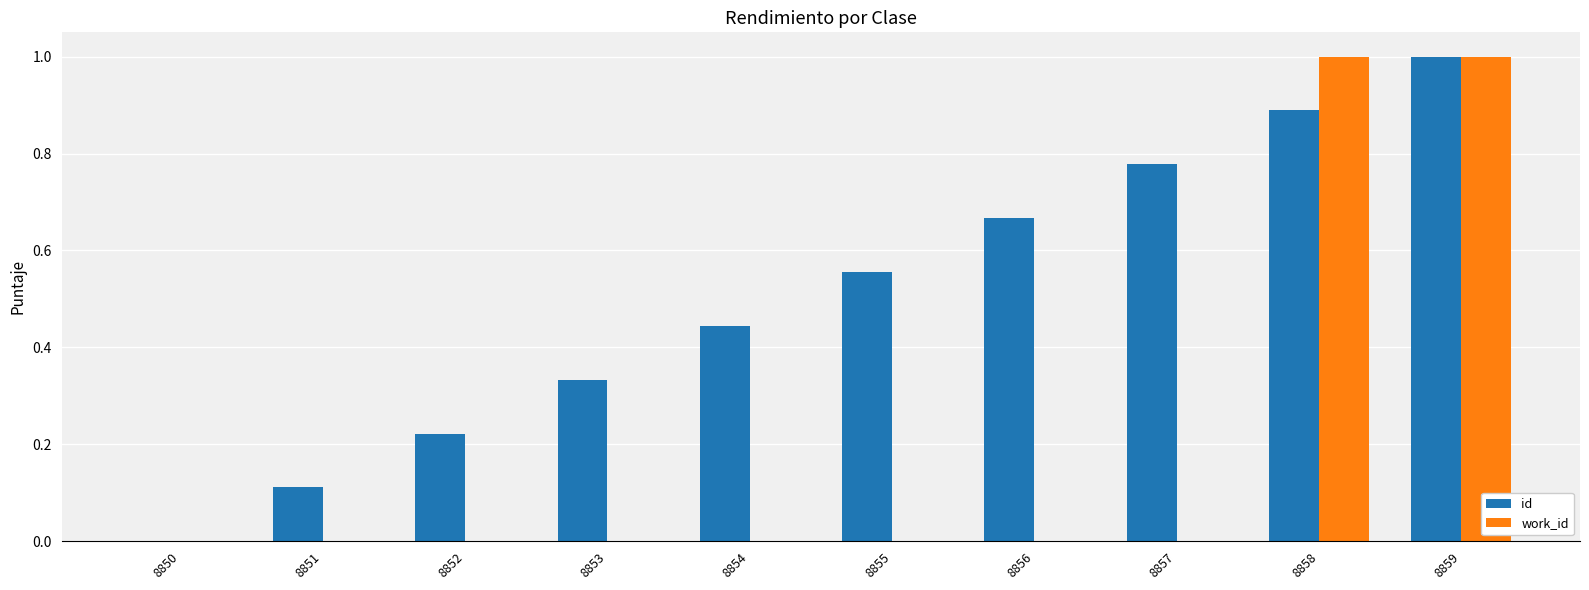

At which label does id reach its peak?

8859